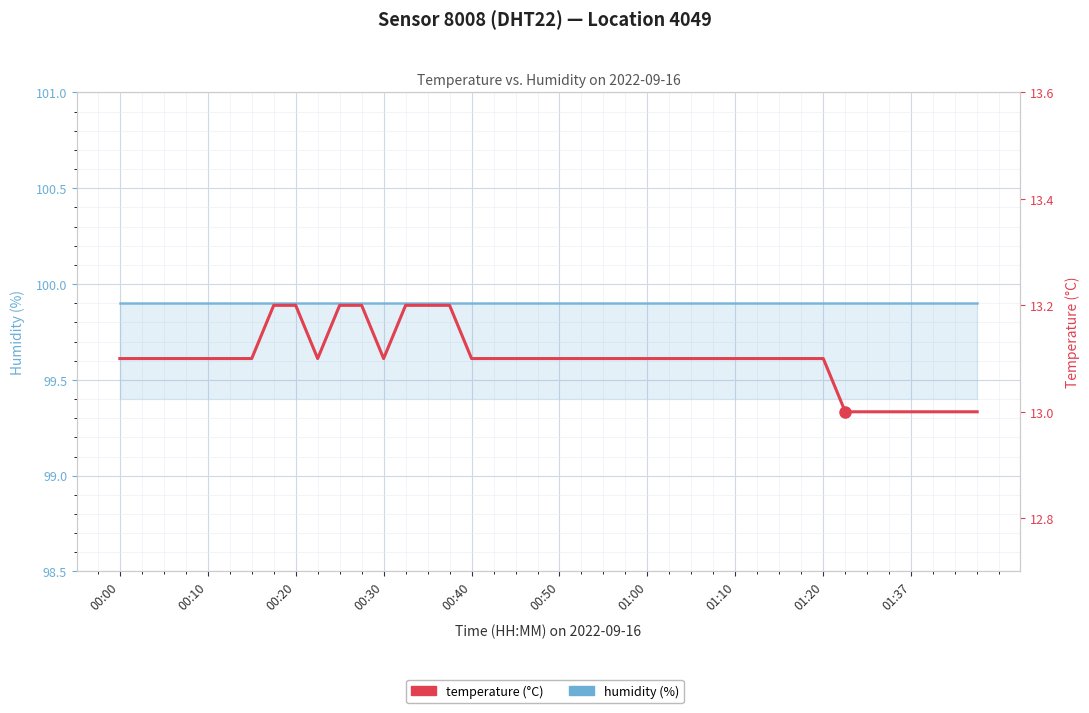

The value of humidity at 37 is 99.9. True or false?

True